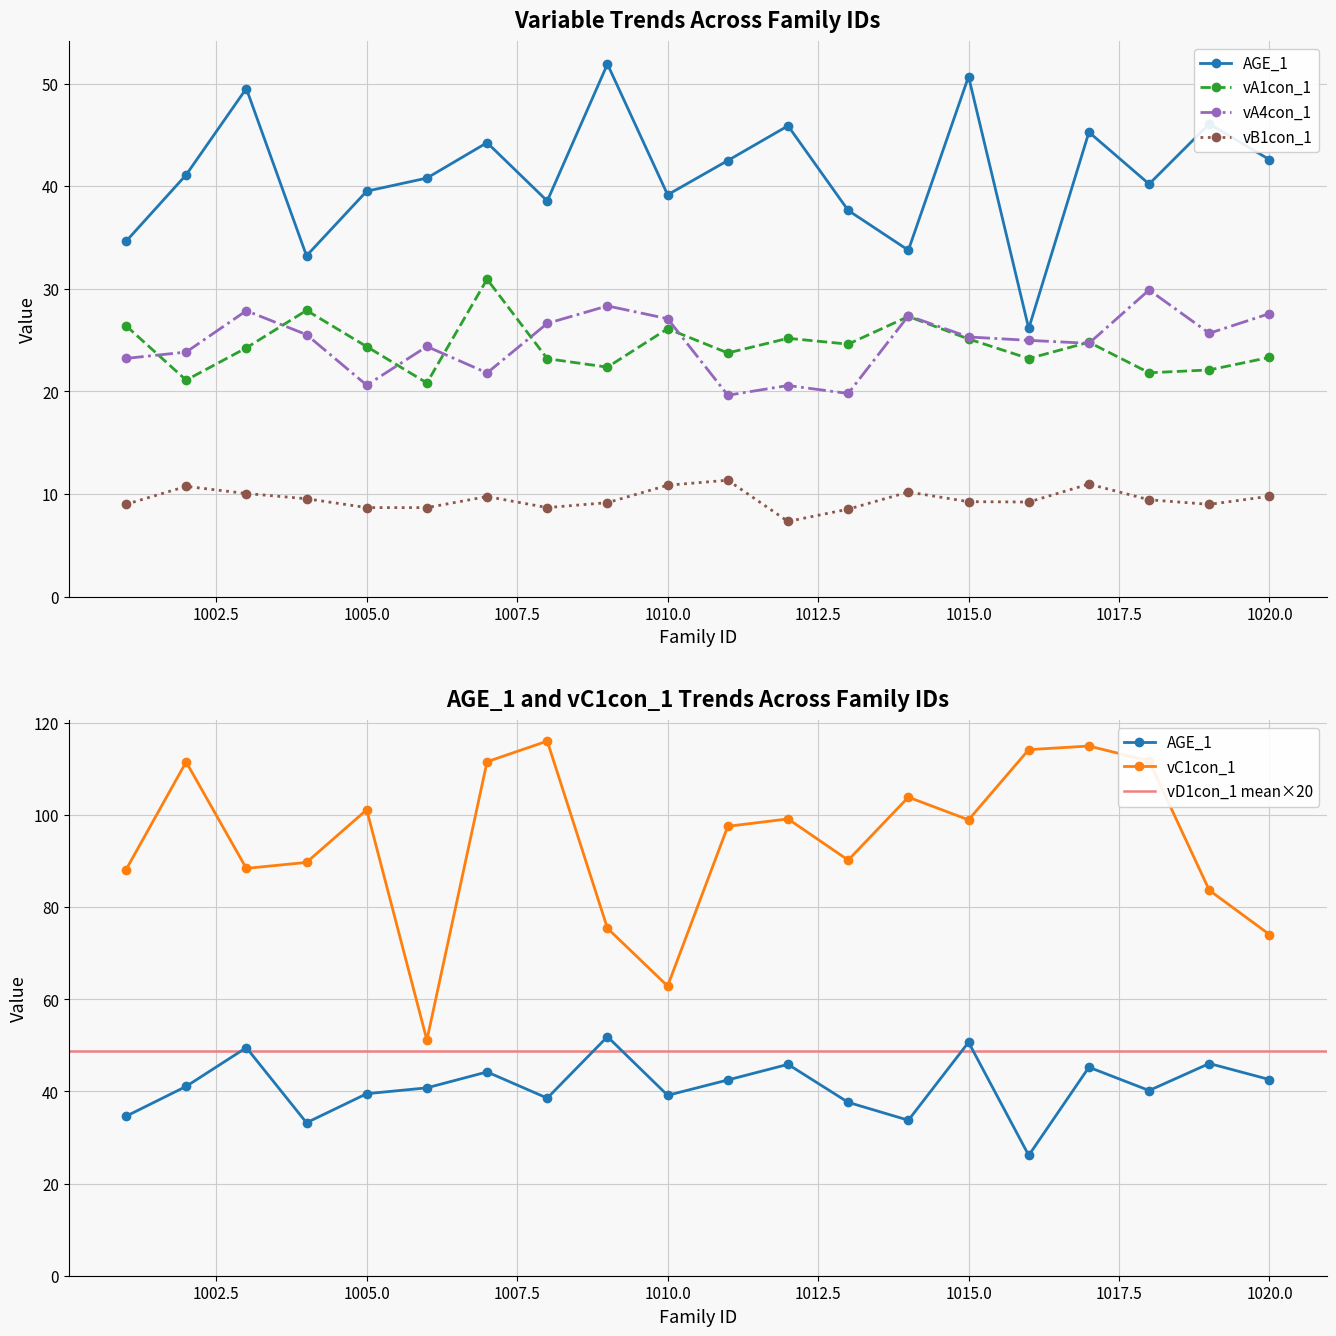

Where do vA4con_1 and vA1con_1 first cross each other?

1001 and 1002